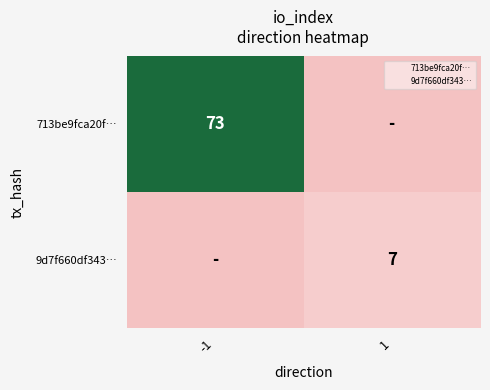

The value of 713be9fca20f… at 1 is 0. True or false?

True